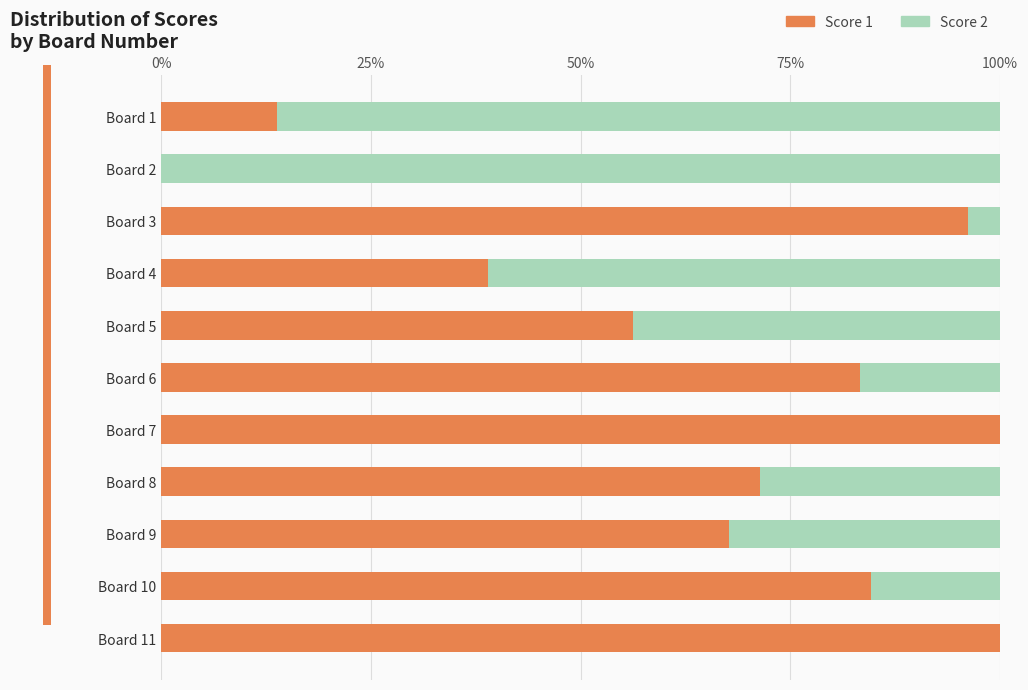

What is the sum of all Score 1 values?

712.3